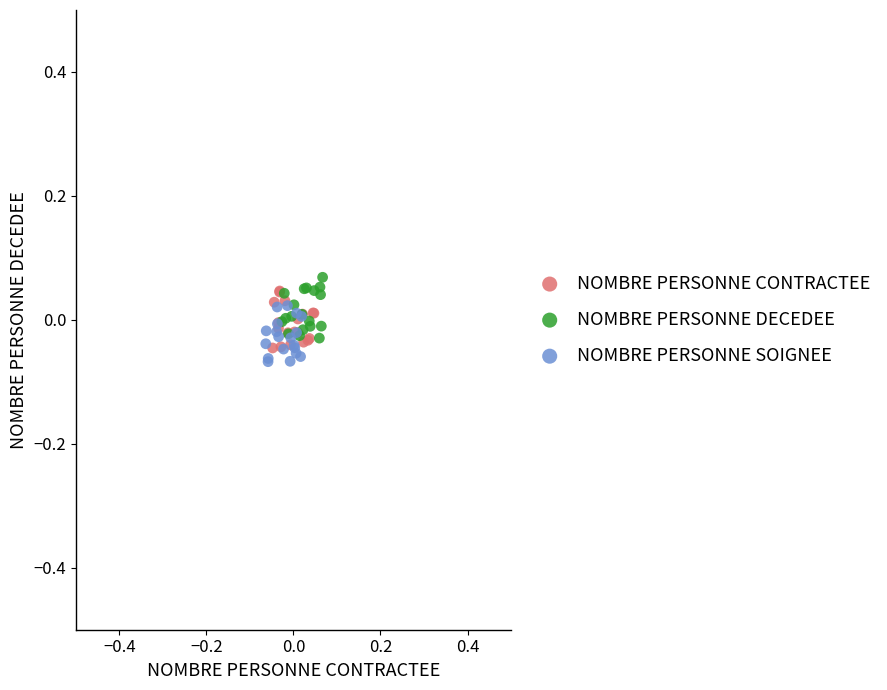

Which series contains the highest Y value?

NOMBRE PERSONNE DECEDEE